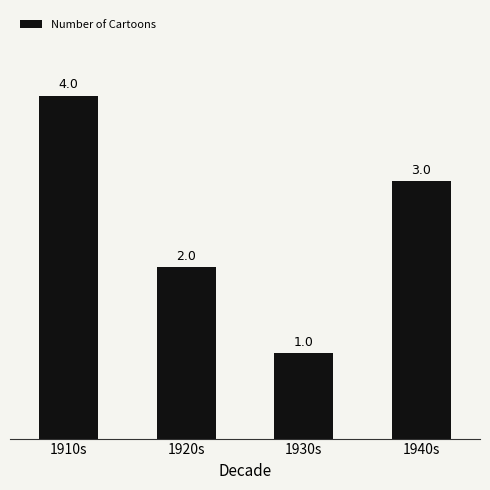

What is the label of the 1st bar from the right?

1940s